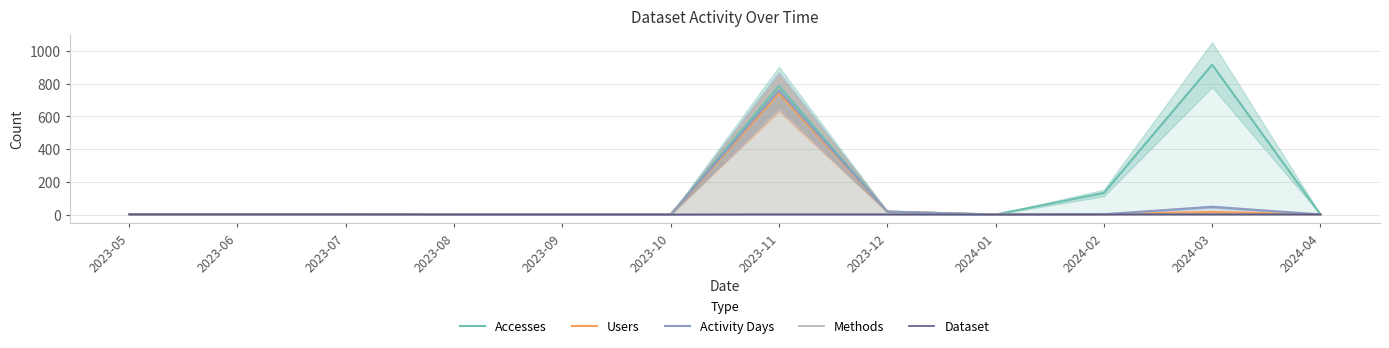

Reading left to right, extract all data points from this chart.

Accesses: 3	1	1	0	0	0	786	18	0	132	917	1
Users: 2	1	1	0	0	0	741	18	0	2	16	1
Activity Days: 2	1	1	0	0	0	758	18	0	2	47	1
Methods: 2	1	1	0	0	0	2	1	0	2	1	1
Dataset: 1	1	1	0	0	0	1	1	0	1	1	1